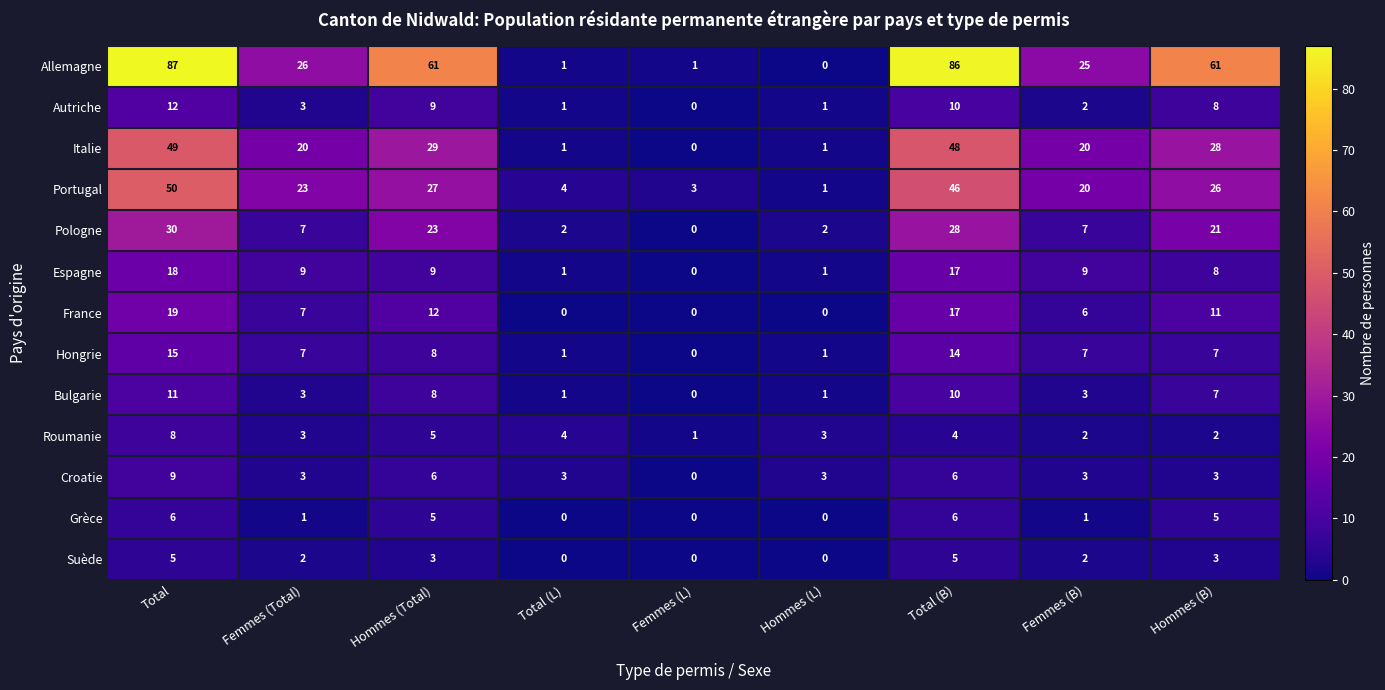

Which series has the largest total across all categories?

Allemagne